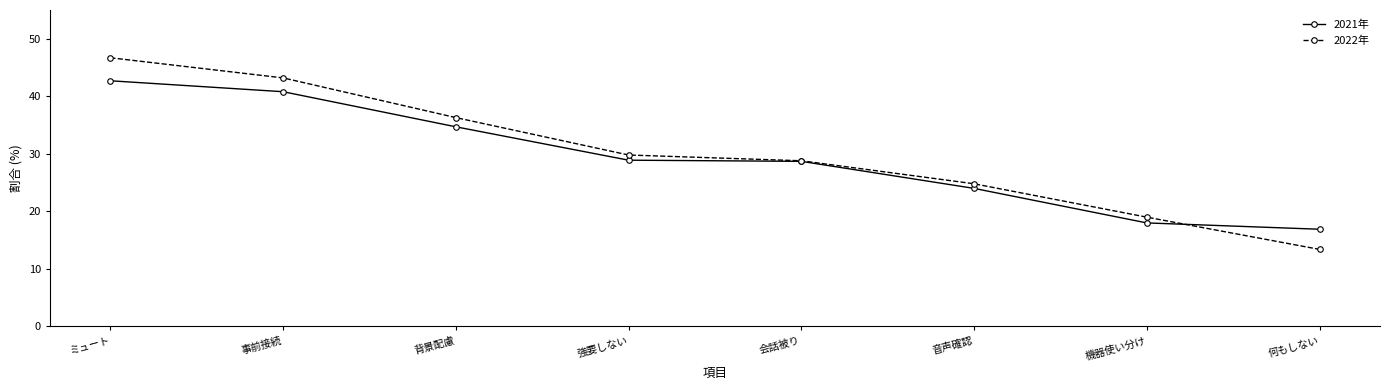

What is the lowest value of the 2021年 series?

16.9